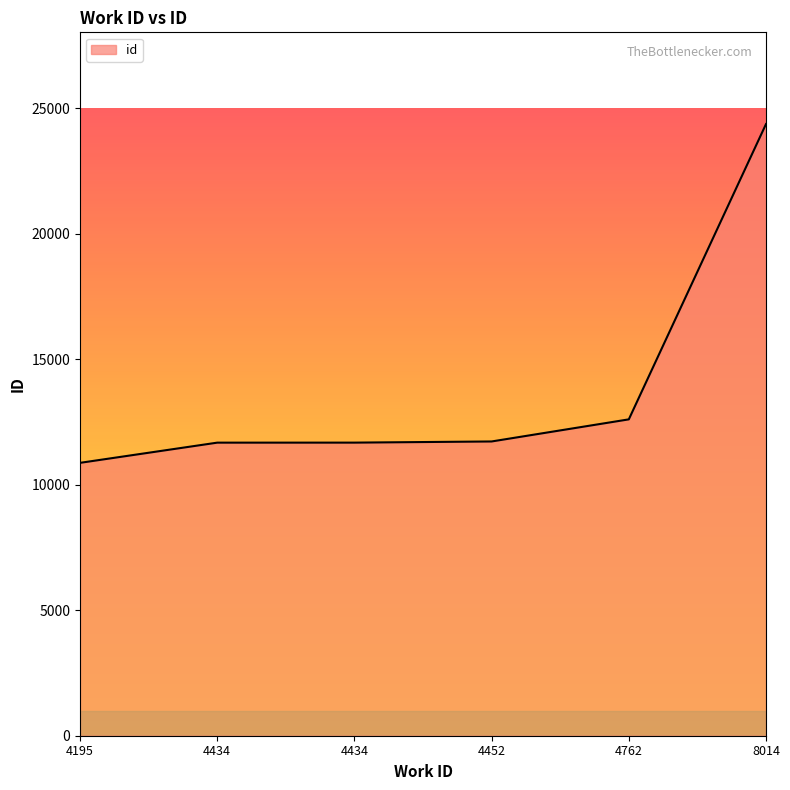

The value at 4762 is 20629. True or false?

False